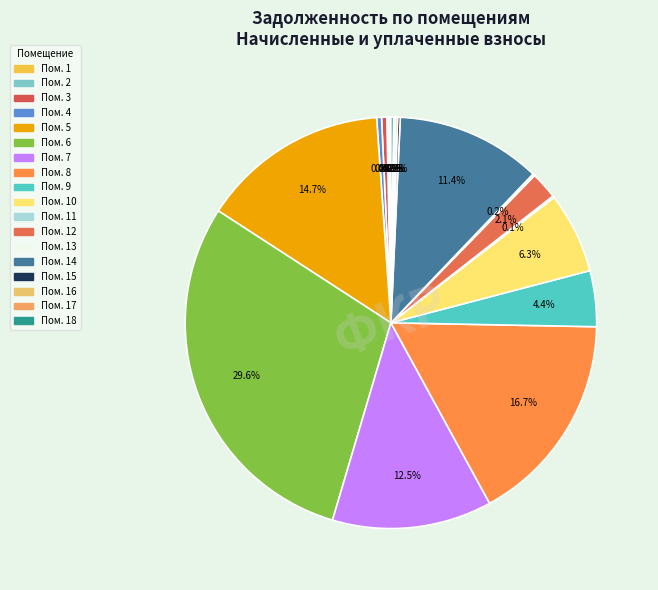

Which slice is the smallest?

11